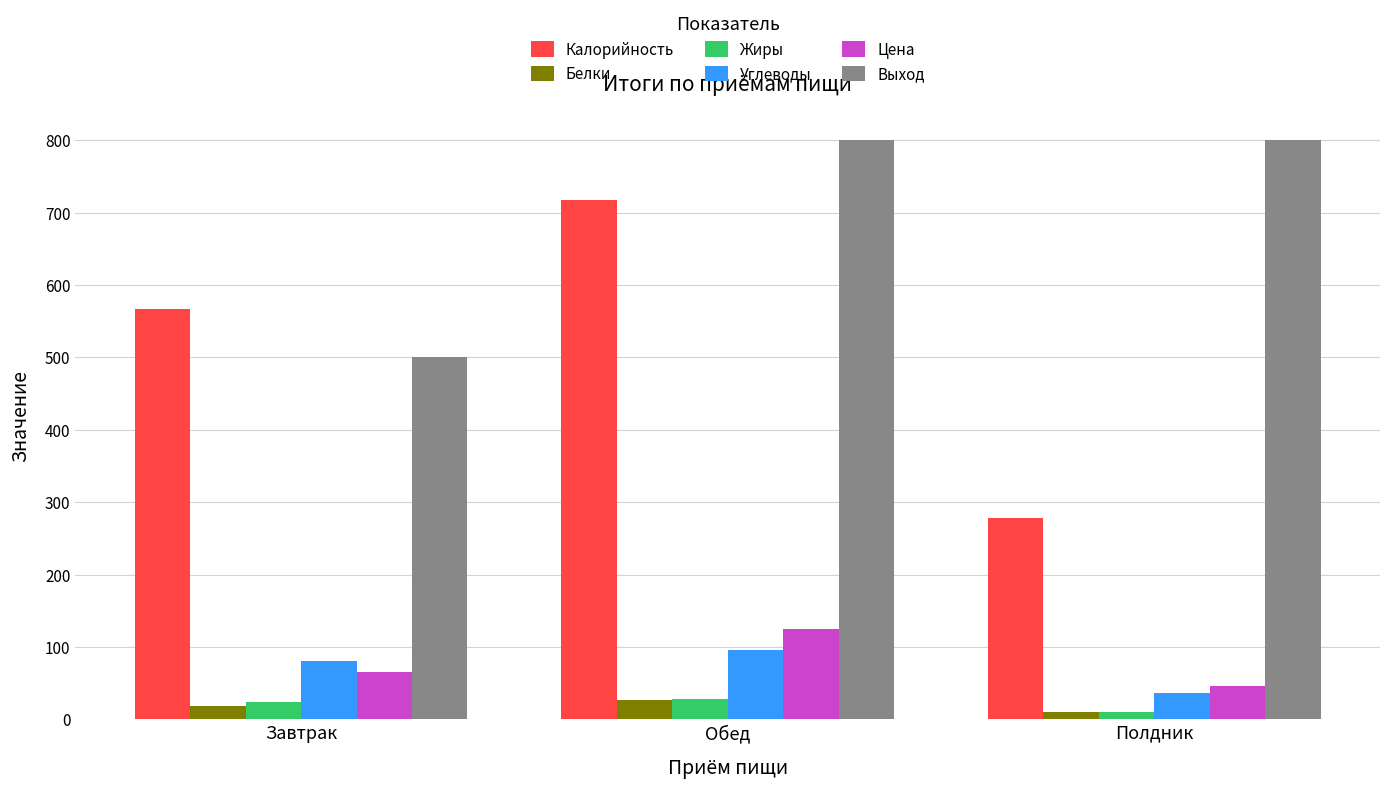

What is the greatest value displayed?

800.0